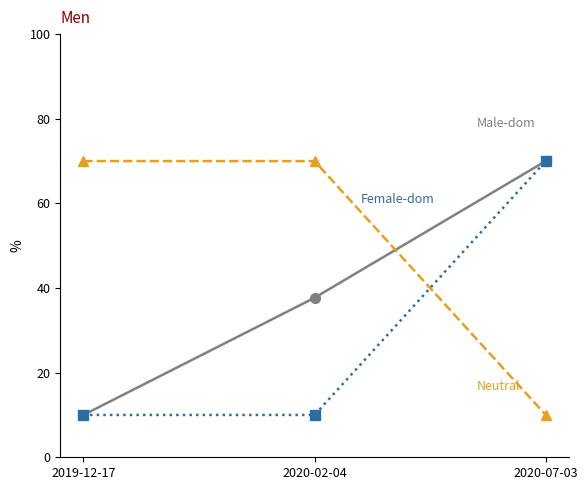

Is this an area chart (filled region under the line)?

No